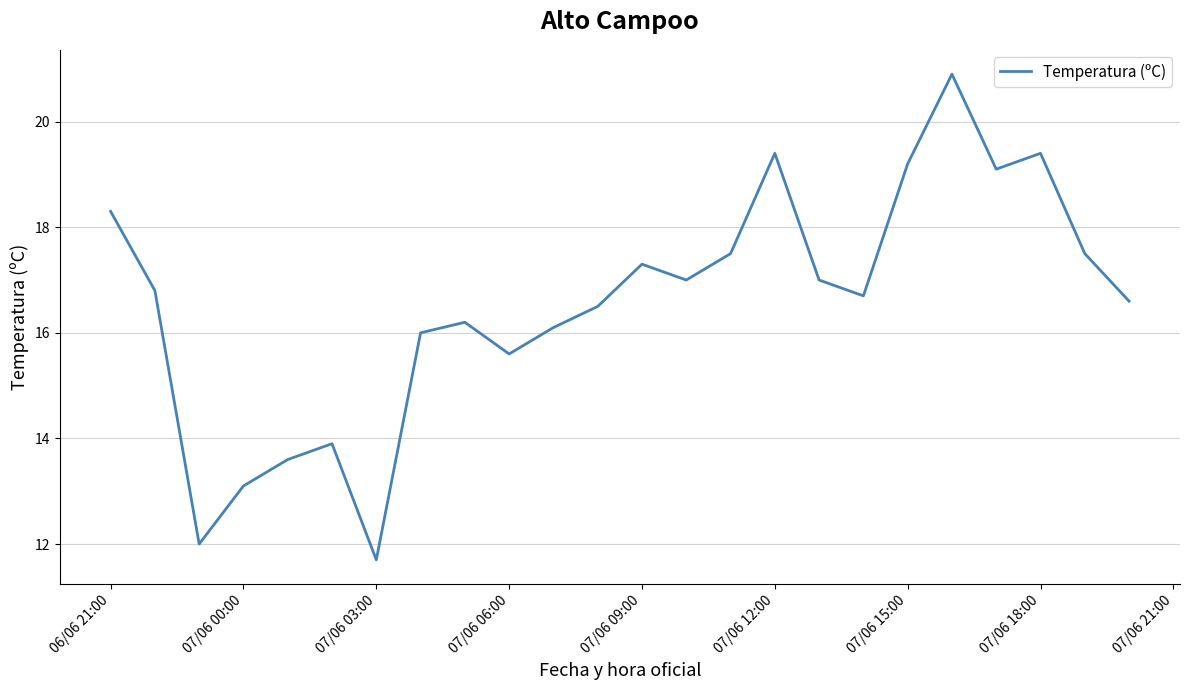

What is the minimum value shown in the chart?

11.7